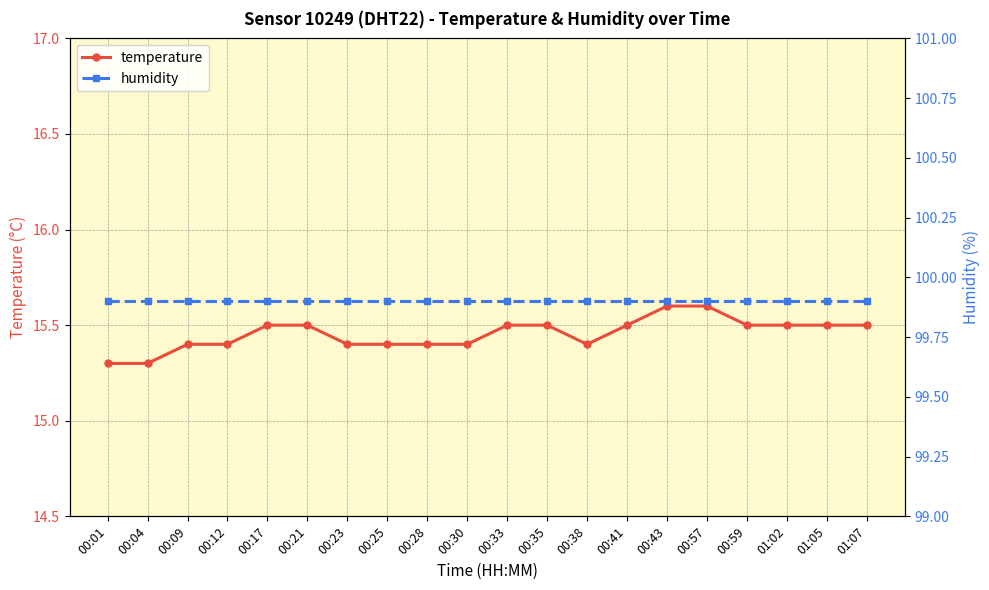

What is the label of the 2nd point from the left?

00:04